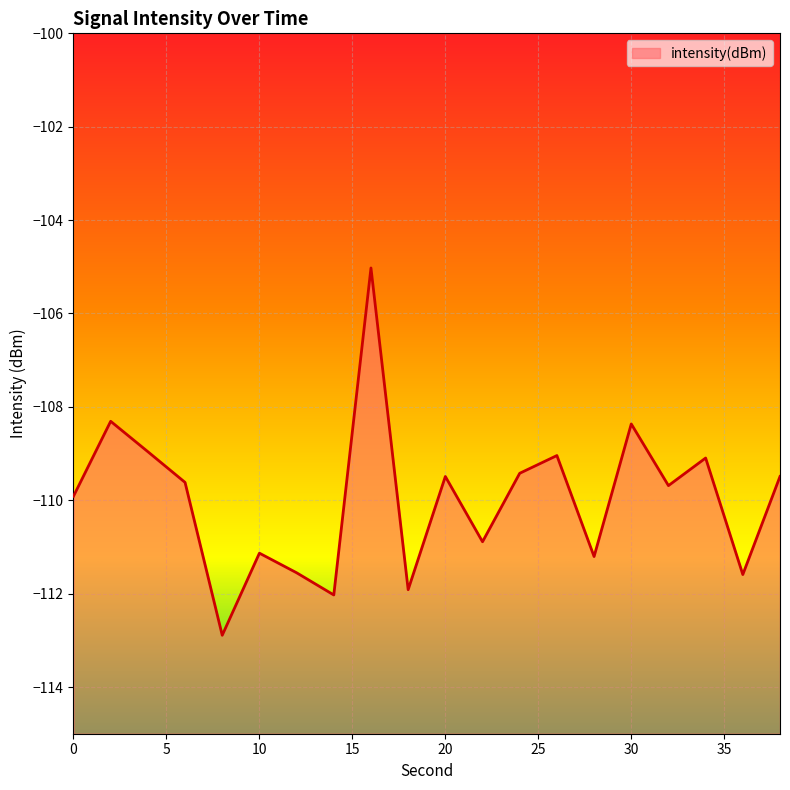

Is it true that the value at 14 is -112.0?

True